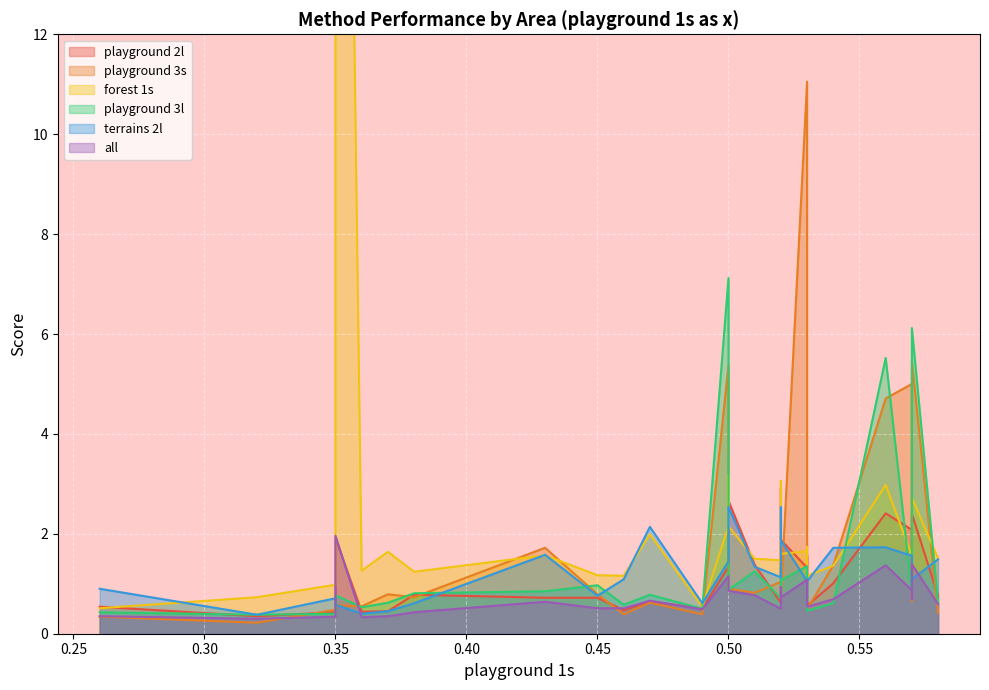

Which series has the widest spread of values?

forest 1s